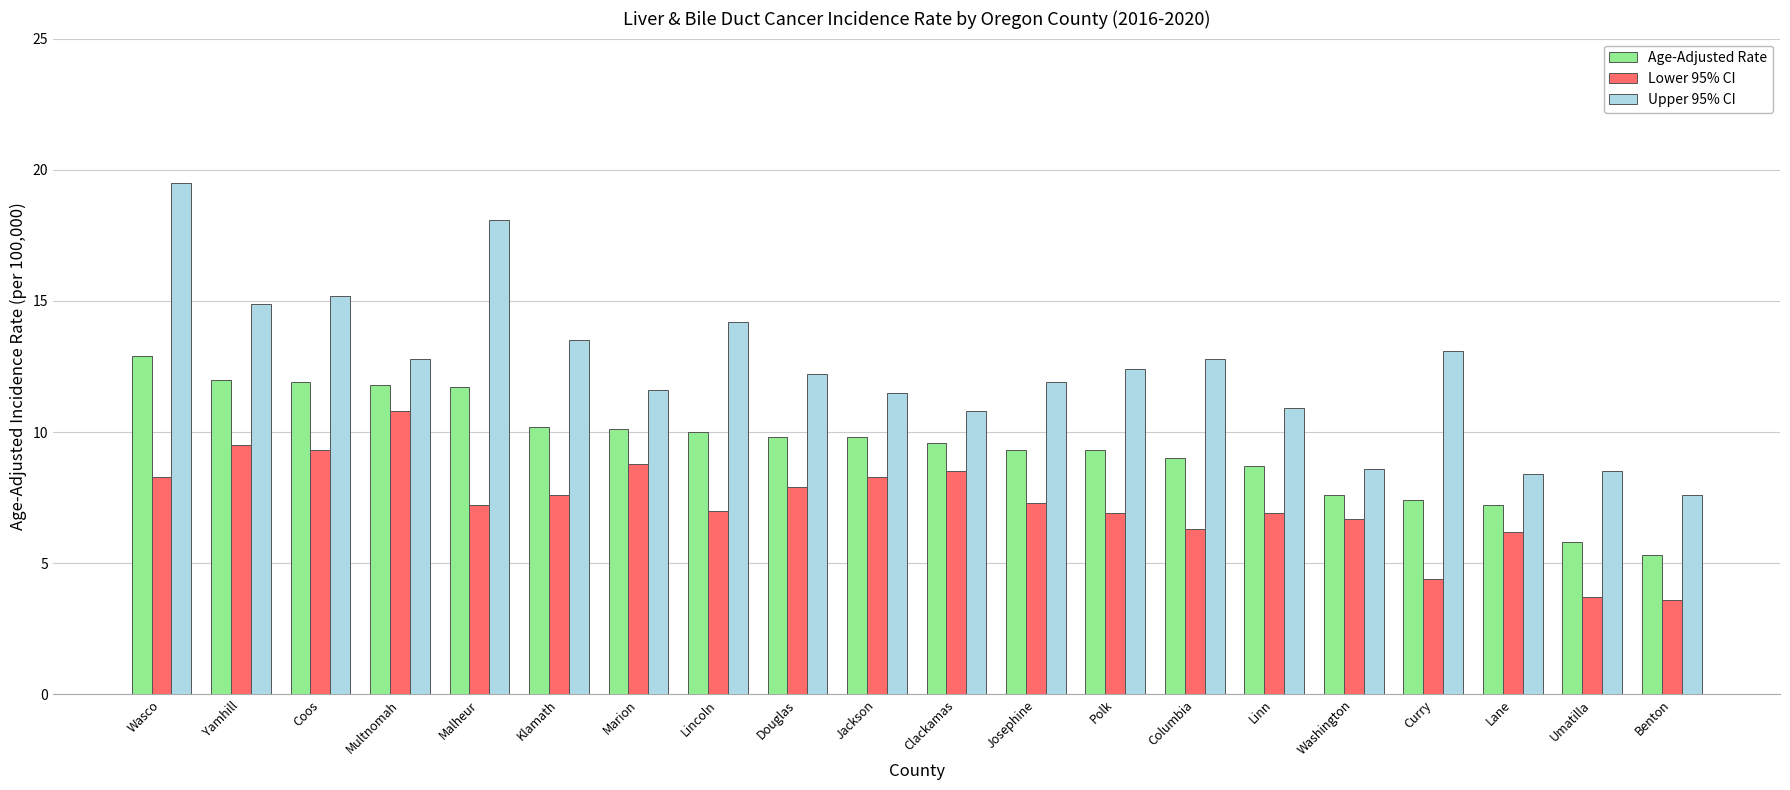

The Age-Adjusted Rate series shows 17.4 at Multnomah. True or false?

False